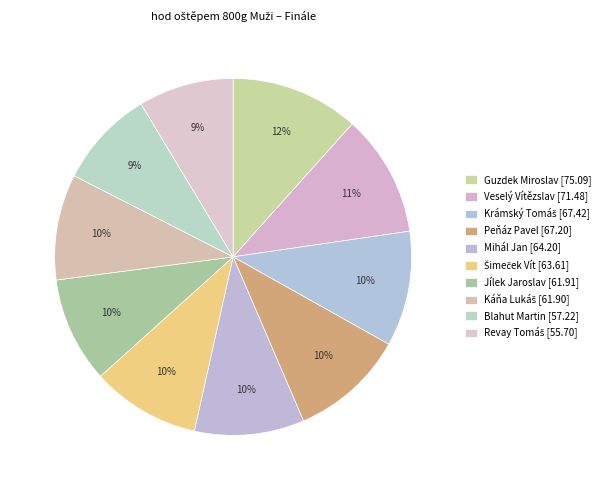

How much of the chart is everything except Káňa Lukáš?

90.4%